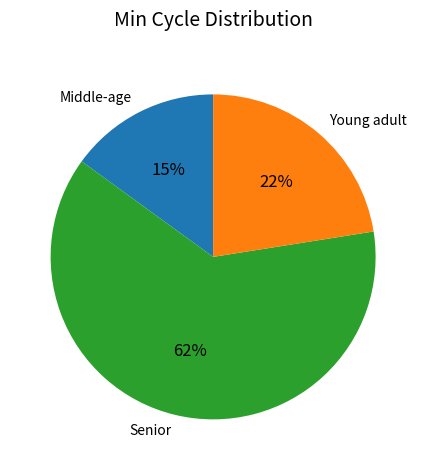

Is the sum of Middle-age and Young adult greater than half?

No